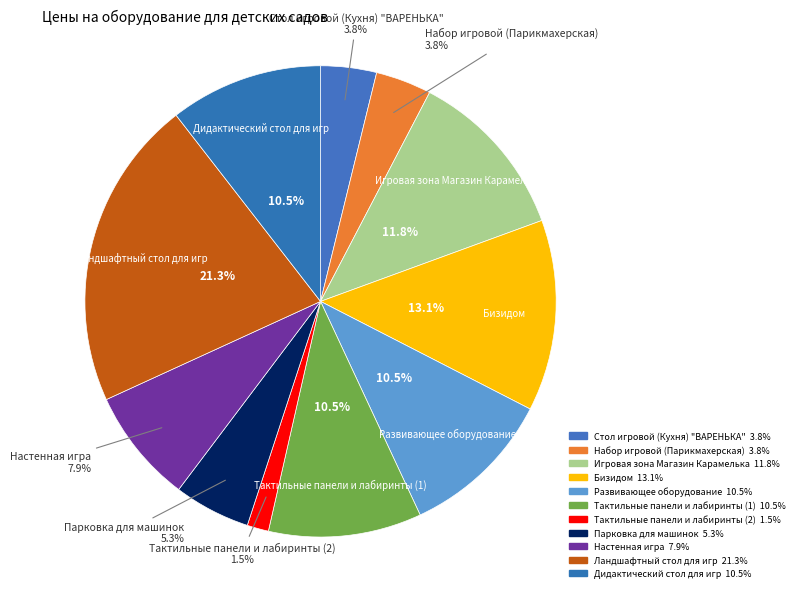

What percentage is NOT represented by Стол игровой (Кухня) "ВАРЕНЬКА"?

96.2%